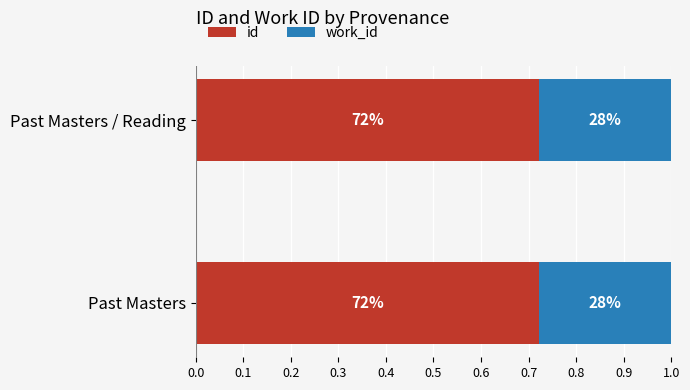

What are all the series names shown in the legend?

id, work_id